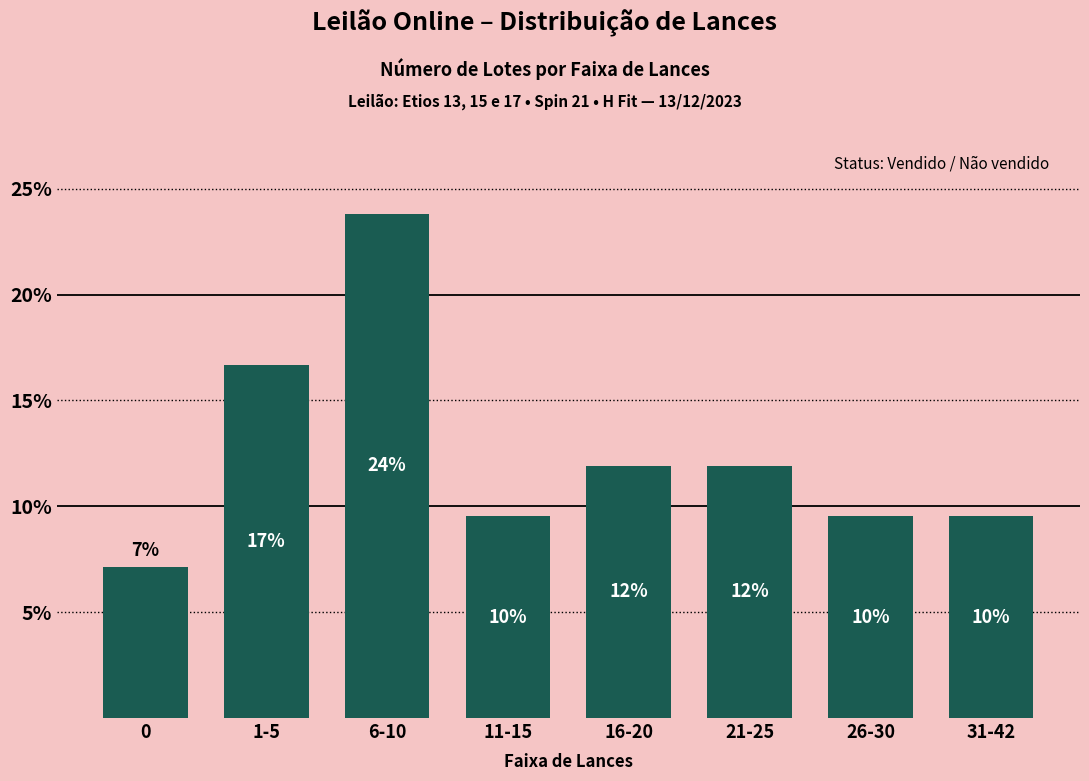

Are the bars horizontal?

No